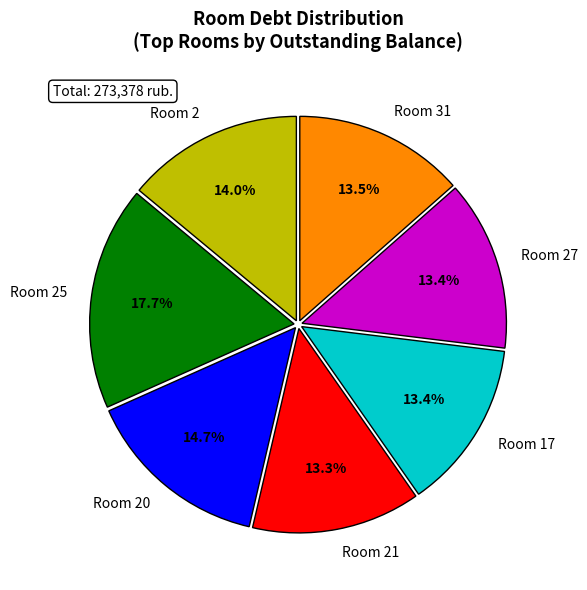

Which slice is the largest?

Room 25